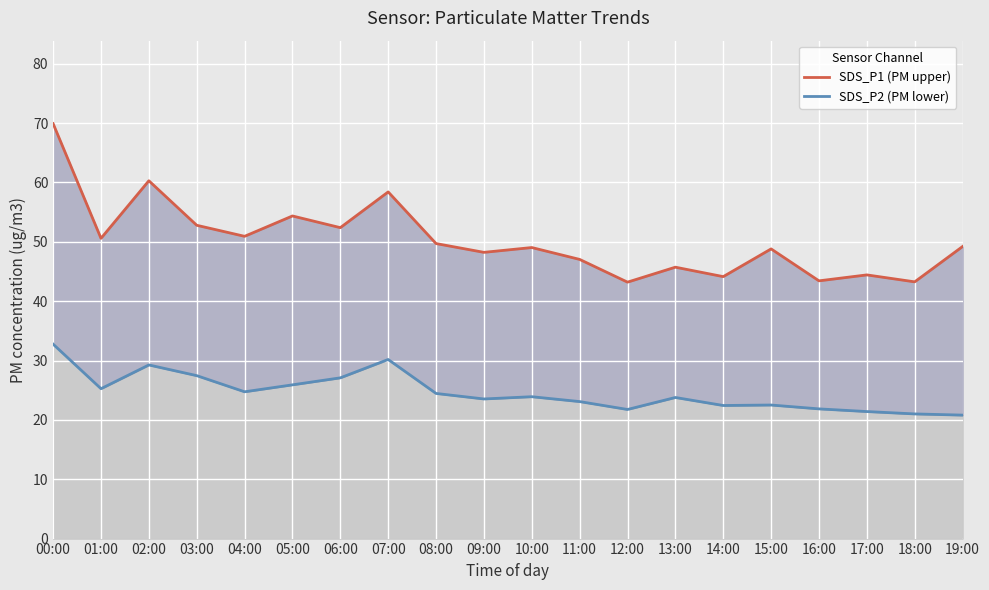

Which series has the largest total across all categories?

SDS_P1 (PM upper)